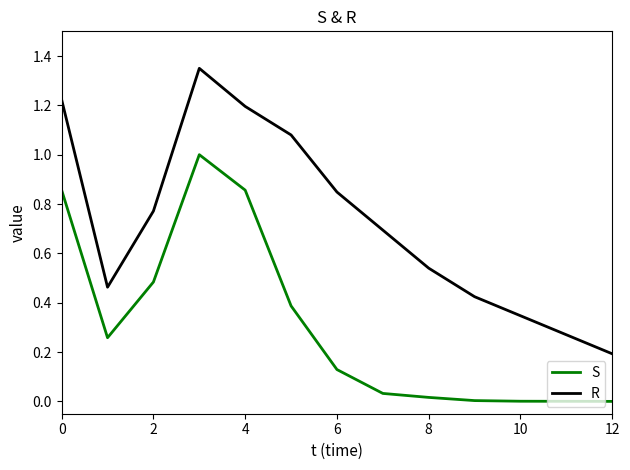

True or false: R and S intersect in this chart.

False